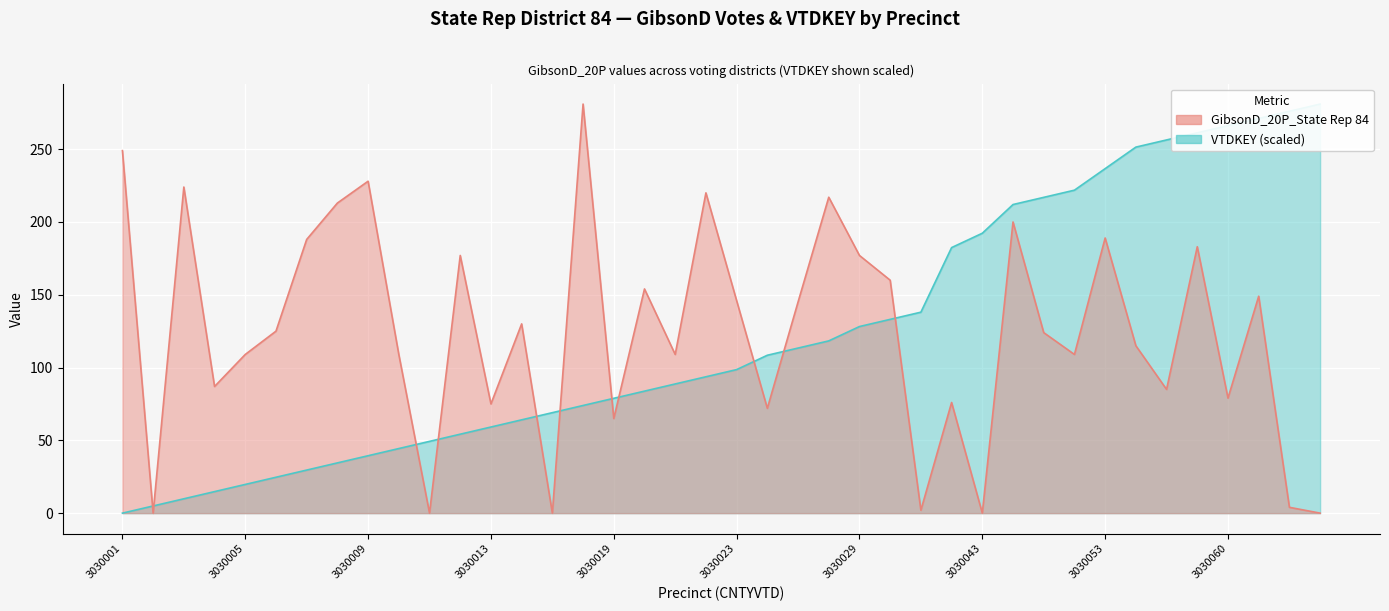

At which category does the chart reach its minimum across all series?

3030002